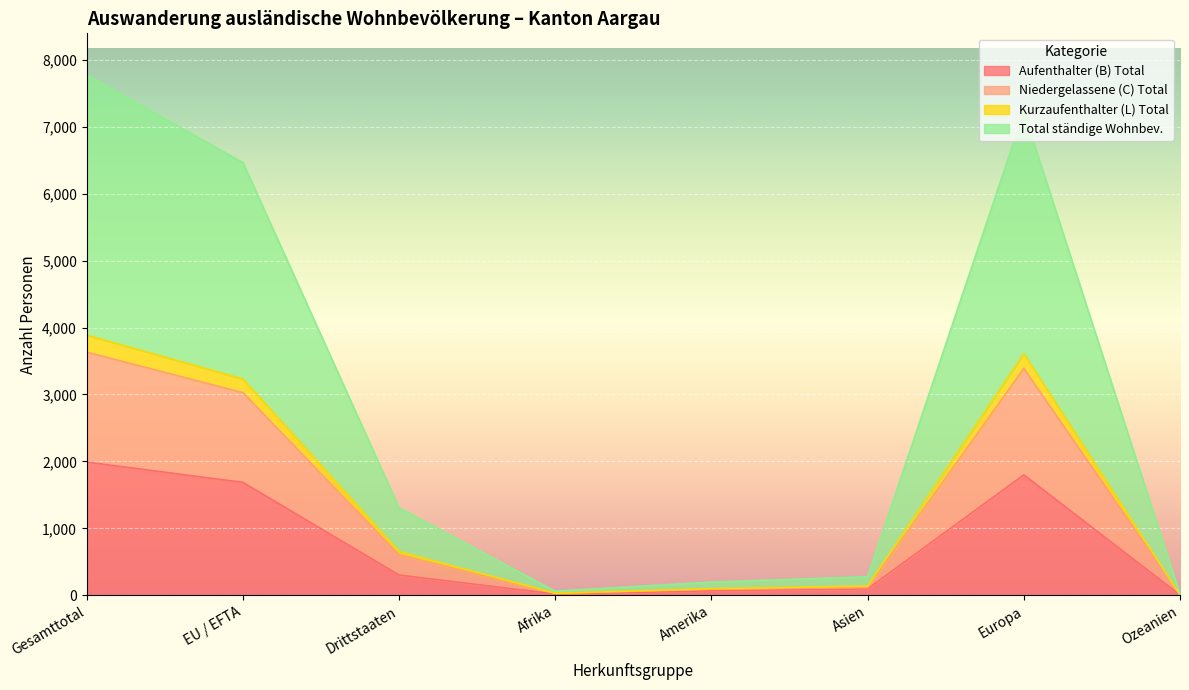

Reading right to left, transcribe all the data shown in this chart.

Aufenthalter (B) Total: 5	1799	97	68	20	303	1687	1990
Niedergelassene (C) Total: 6	3389	116	91	29	604	3028	3632
Kurzaufenthalter (L) Total: 7	3609	139	99	31	654	3232	3886
Total ständige Wohnbev.: 14	7218	278	198	62	1308	6464	7772